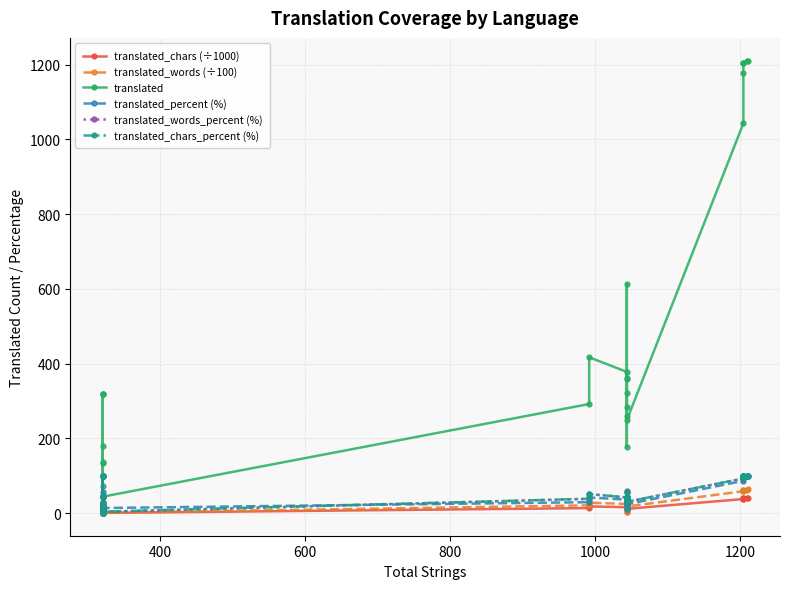

In translated_words_percent (%), how many points are higher than both neighbors (excluding endpoints)?

10